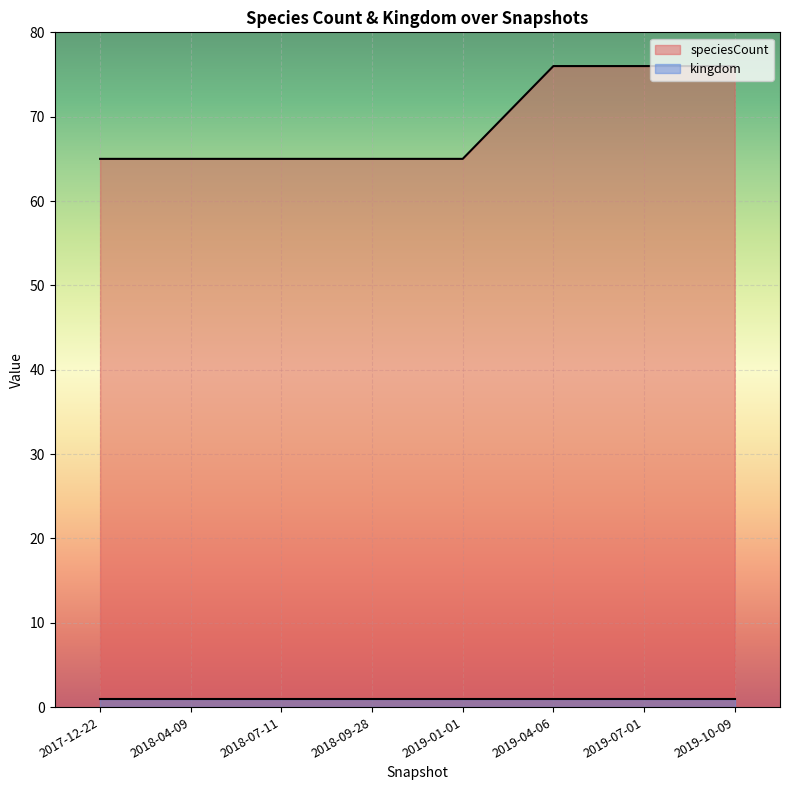

Rank the categories by value from highest to lowest.

2019-04-06, 2019-07-01, 2019-10-09, 2017-12-22, 2018-04-09, 2018-07-11, 2018-09-28, 2019-01-01